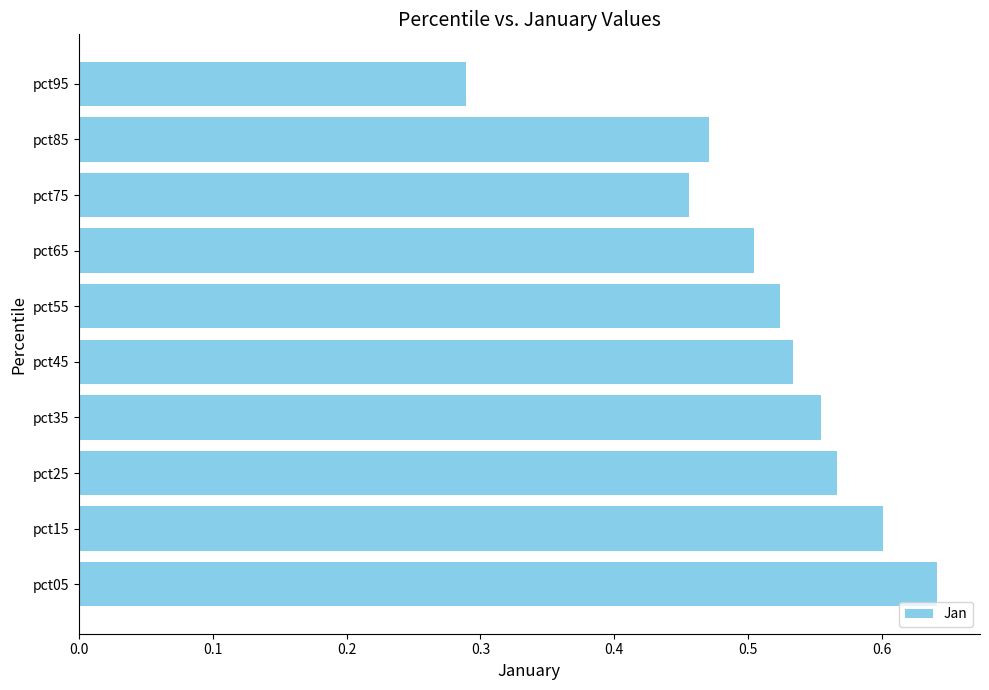

Is it true that the value at pct45 is 0.5?

True